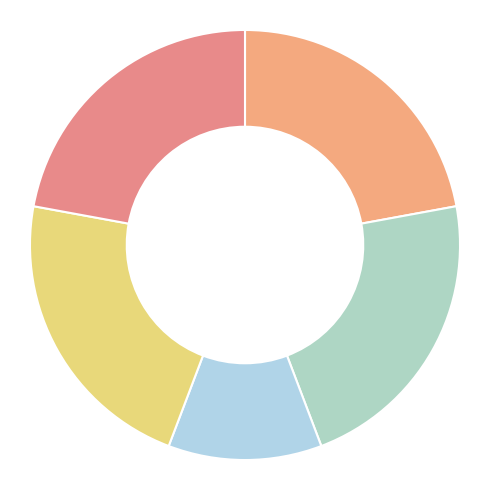

Which category has the biggest portion of the pie?

Aves